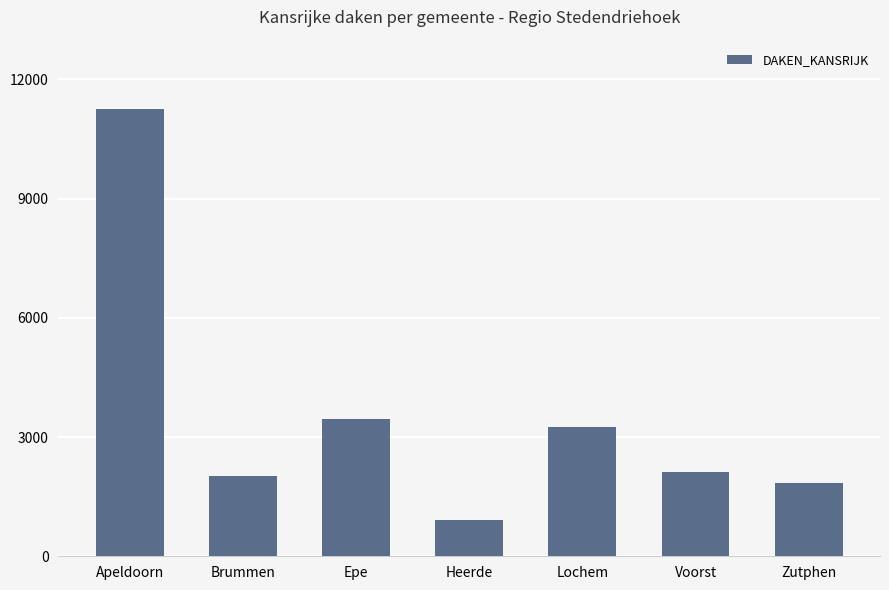

The value at Voorst is 2125. True or false?

True